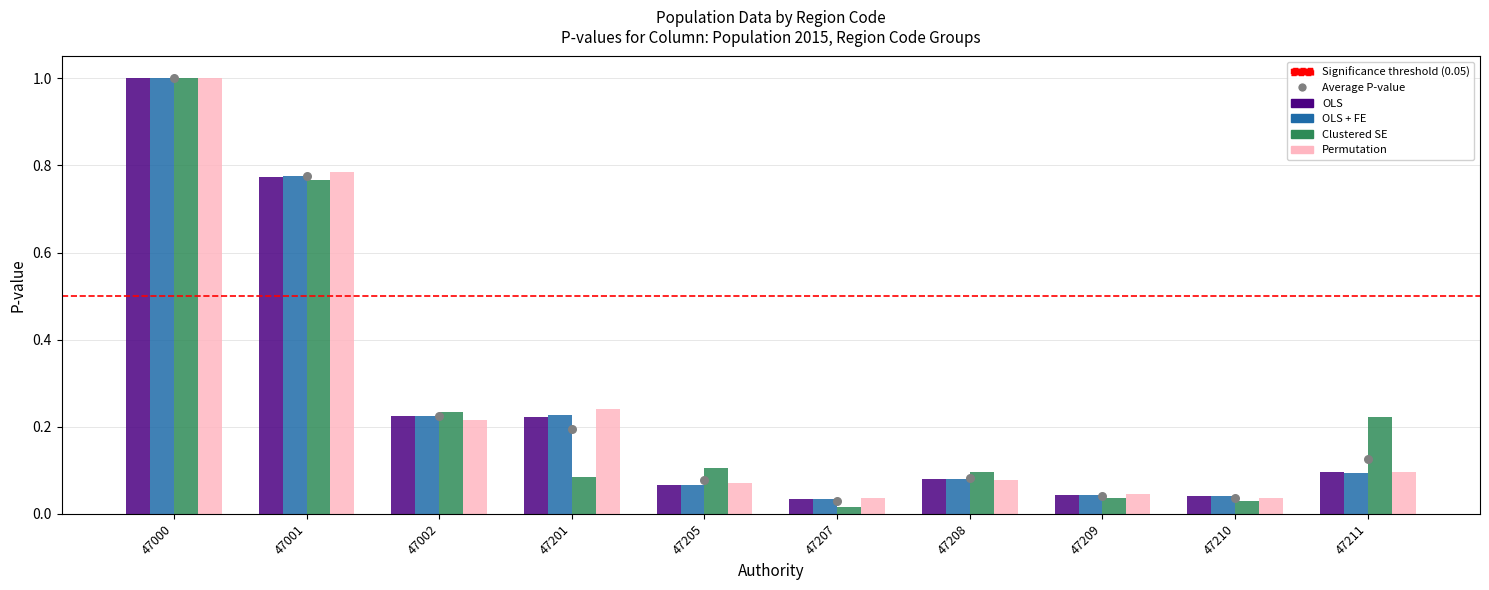

At how many categories does at least one series exceed 0?

10